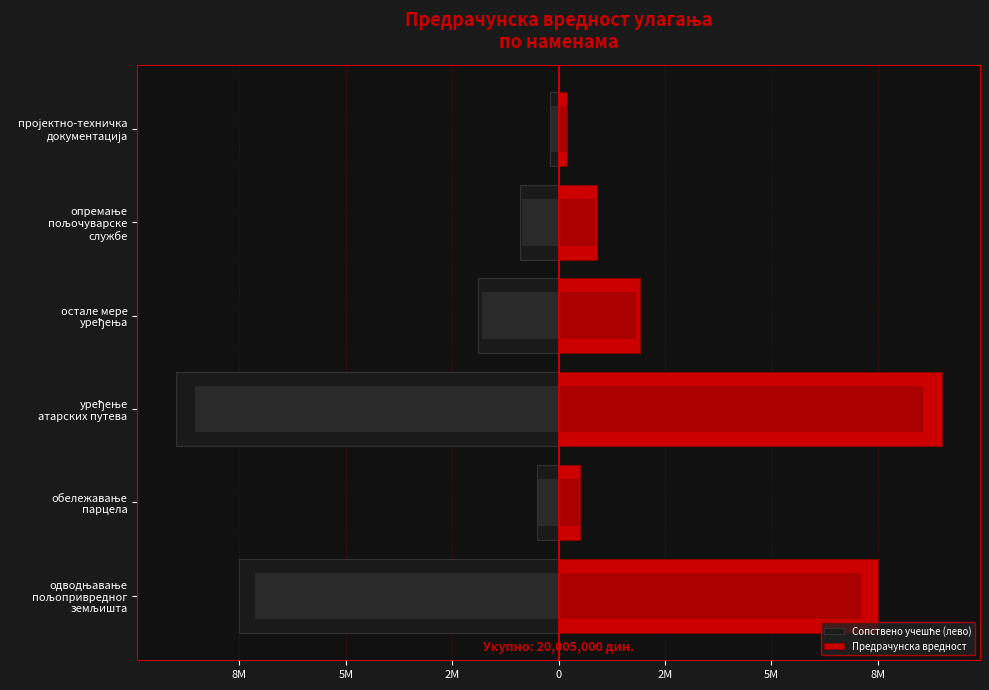

How many distinct data groups are displayed?

2